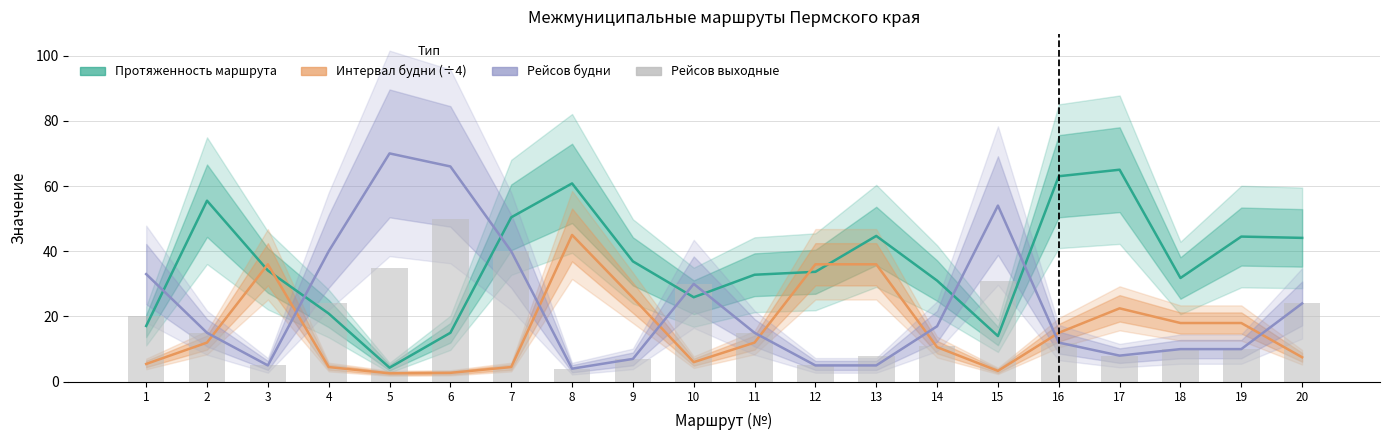

At which label is Рейсов будни closest to 37?

4